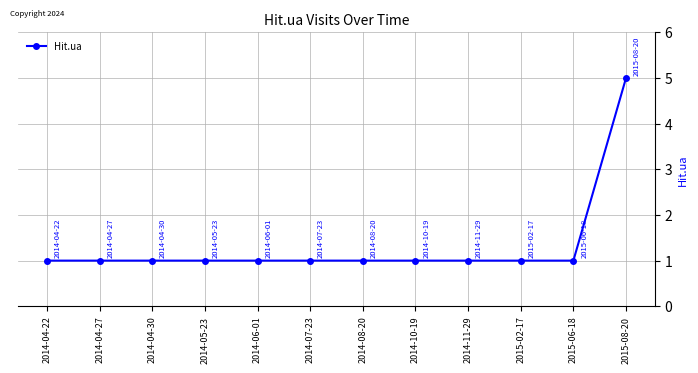

At which category does the chart reach its peak across all series?

2015-08-20